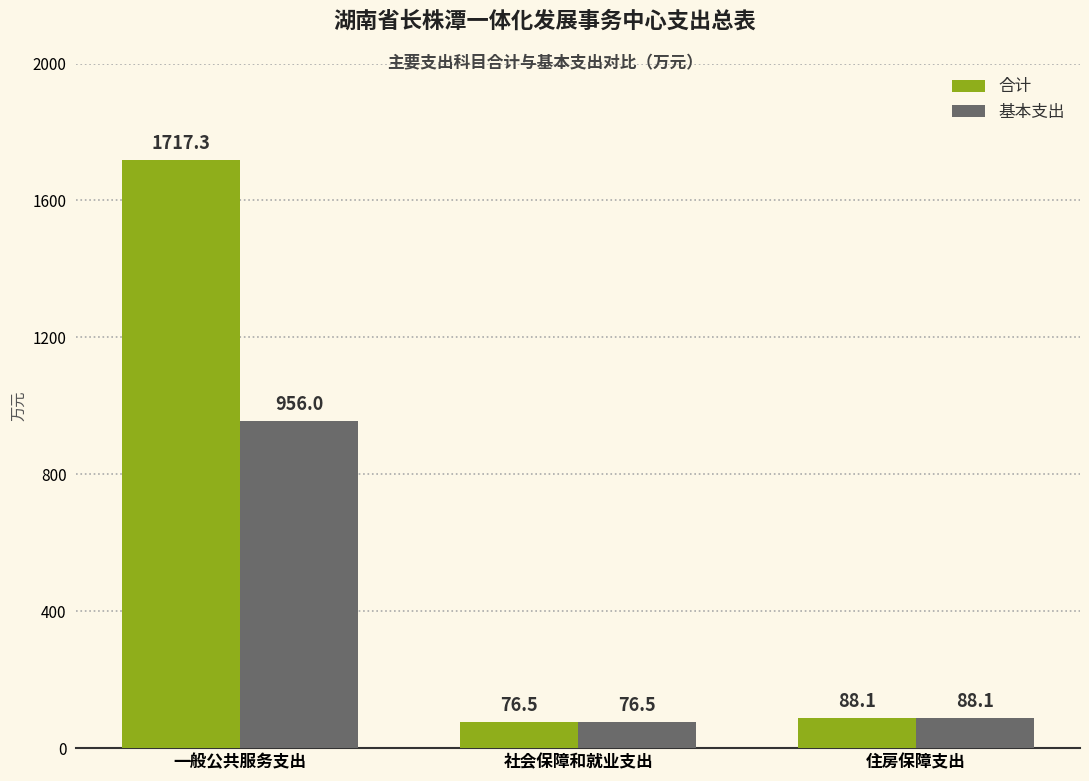

At how many categories does at least one series exceed 744?

1